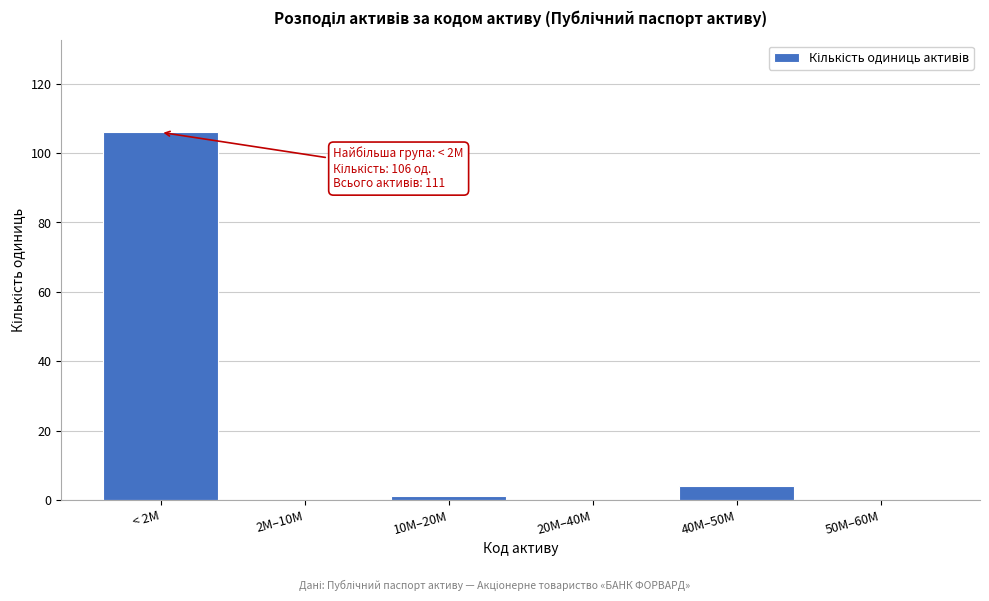

Reading right to left, transcribe all the data shown in this chart.

50M–60M=0	40M–50M=4	20M–40M=0	10M–20M=1	2M–10M=0	< 2M=106